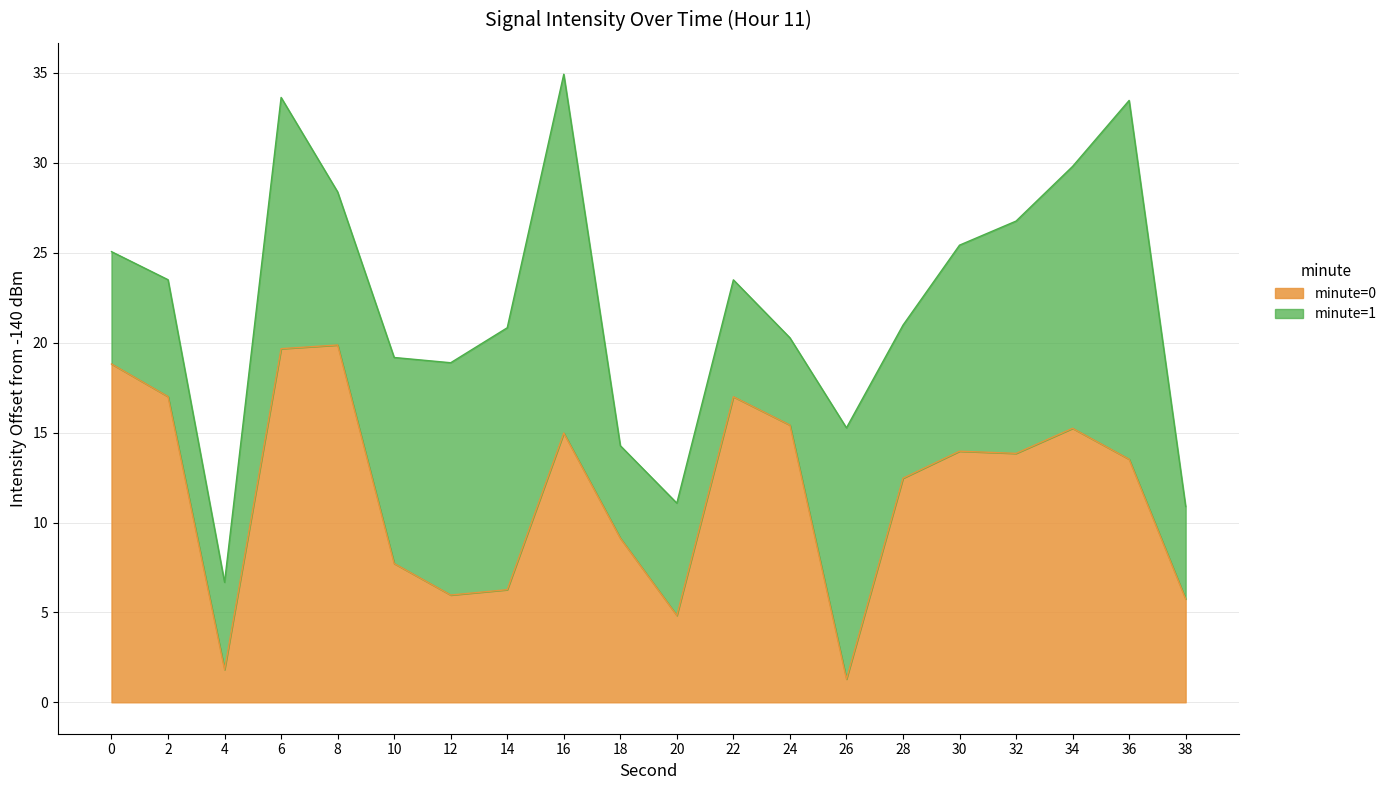

Rank the categories by value from highest to lowest.

8, 6, 0, 2, 22, 24, 34, 16, 30, 32, 36, 28, 18, 10, 14, 12, 38, 20, 4, 26